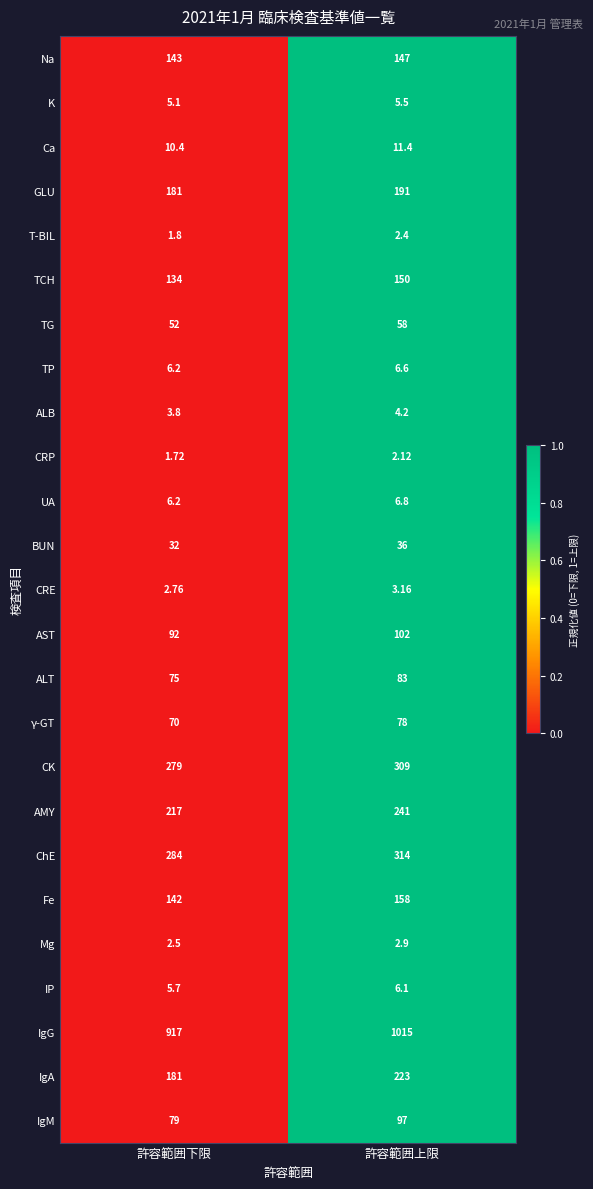

Which label corresponds to the smallest value in the chart?

許容範囲下限